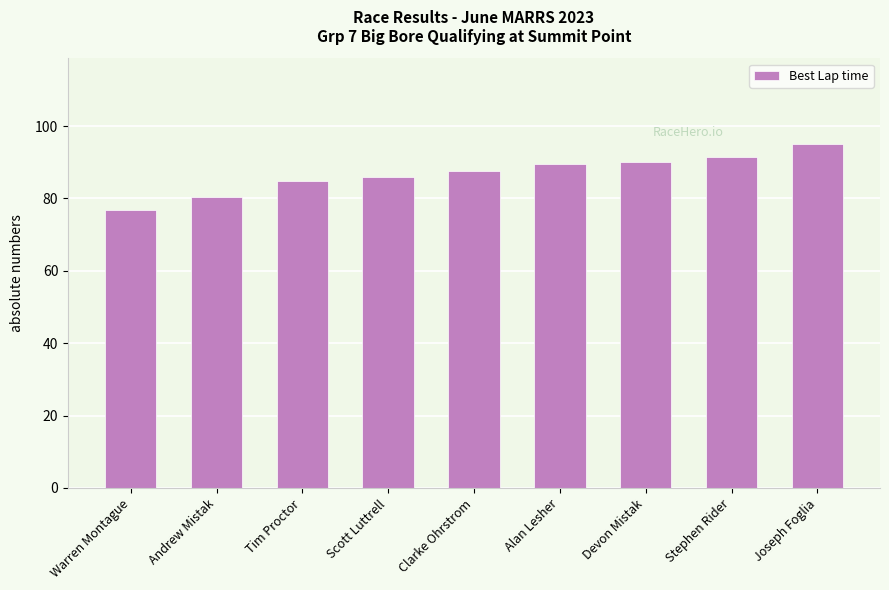

Count the number of values greater than 87.

5